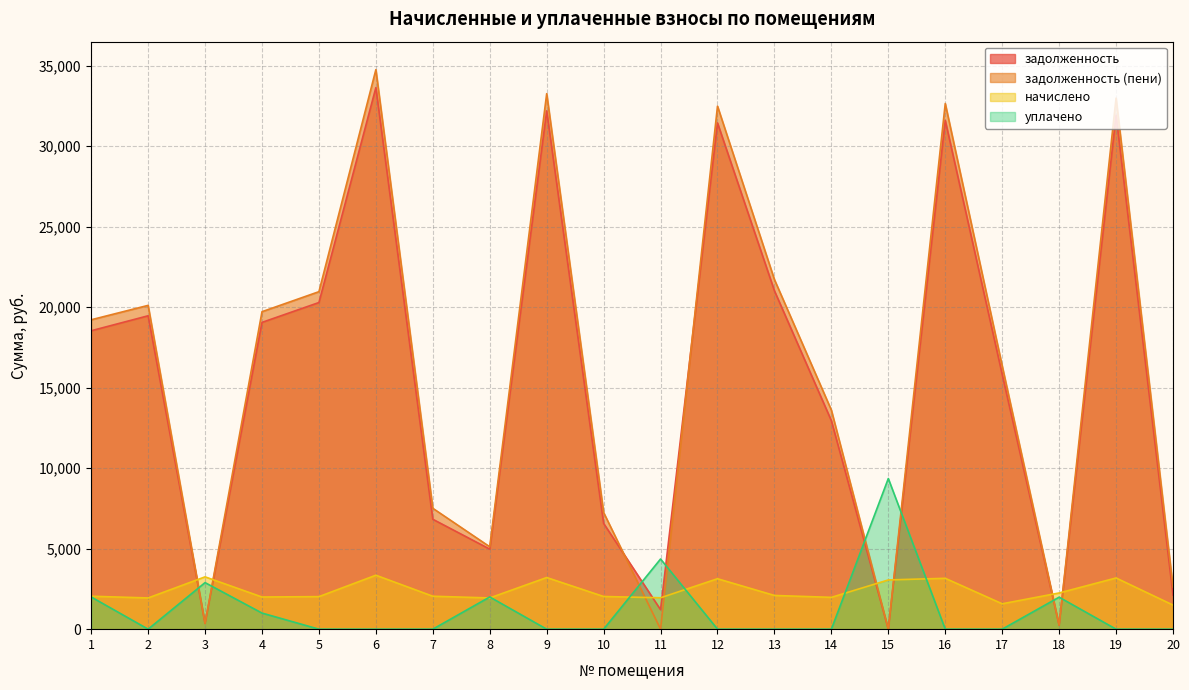

At 18, list the series in order from largest to smallest.

начислено, уплачено, задолженность (пени), задолженность